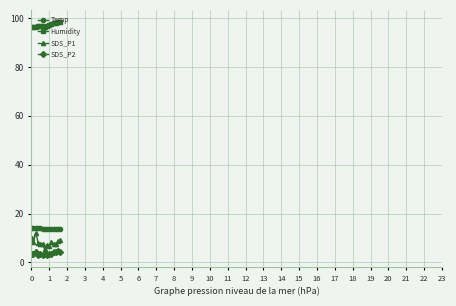

What is the value of the Temp point at the 12th from the left?

13.6